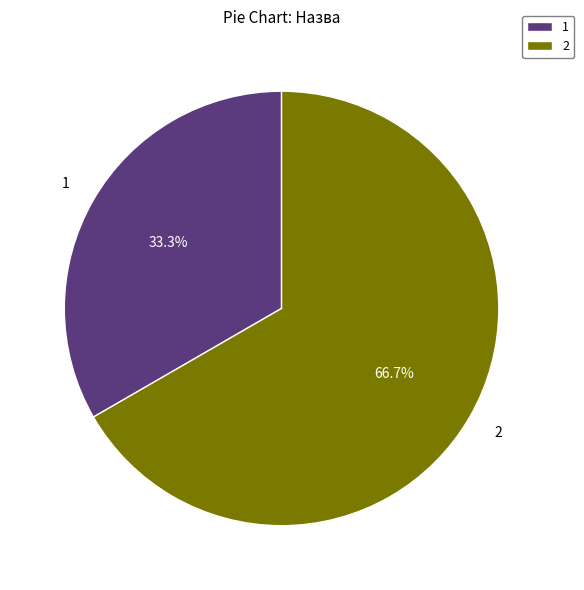

Rank the categories by value from lowest to highest.

1, 2